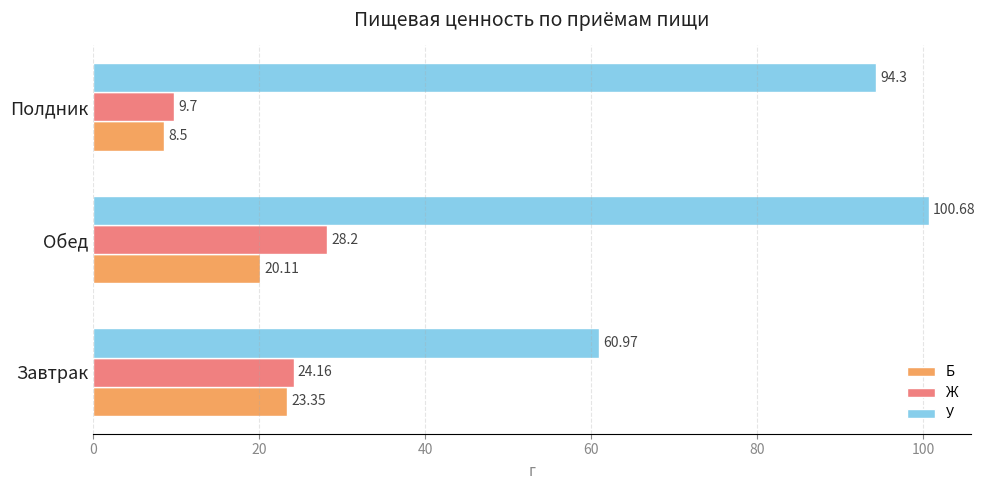

Which series has the largest range (max minus min)?

У